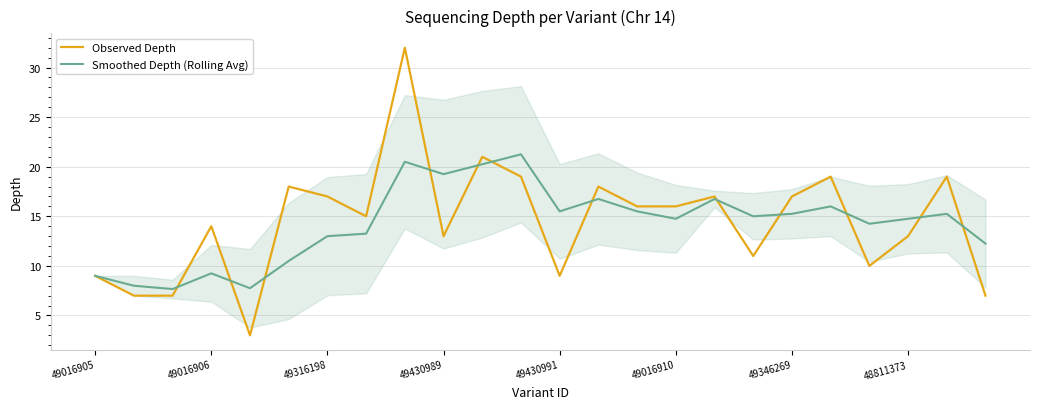

Is it true that Observed Depth equals 17.0 at 49316198?

True